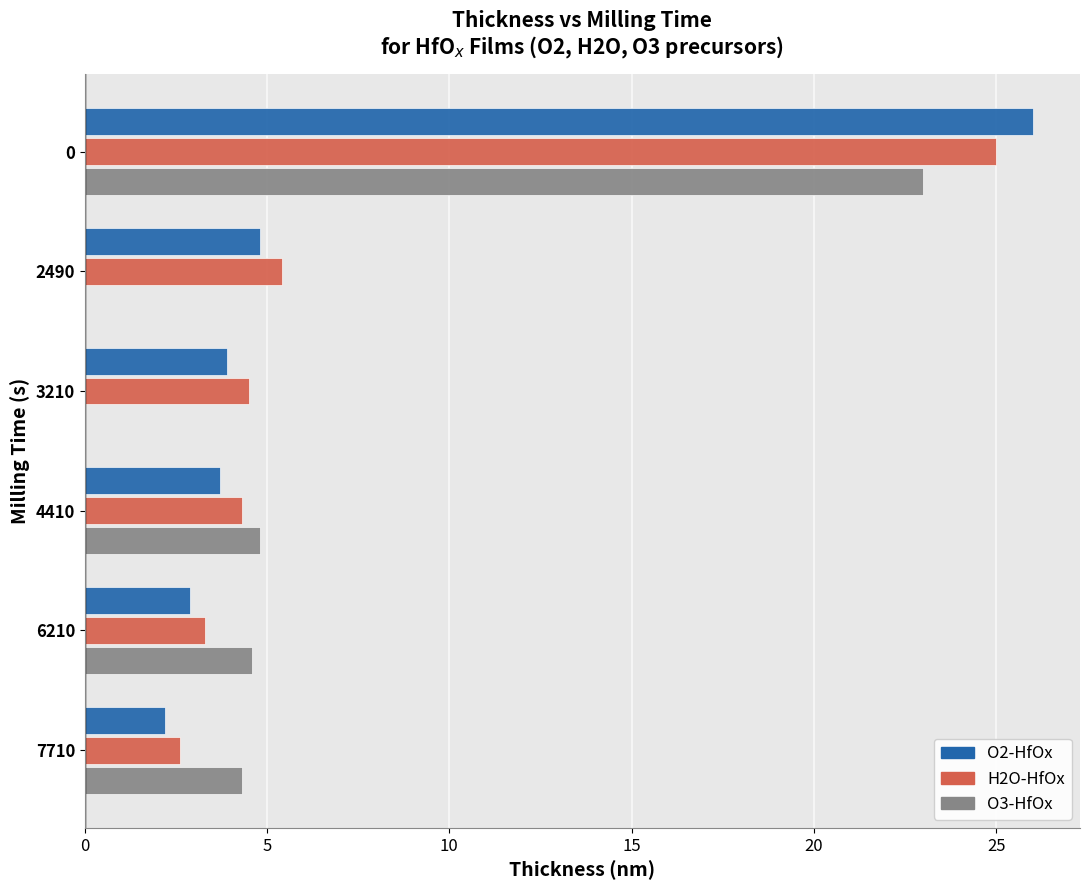

What is the sum of all O2-HfOx values?

43.5